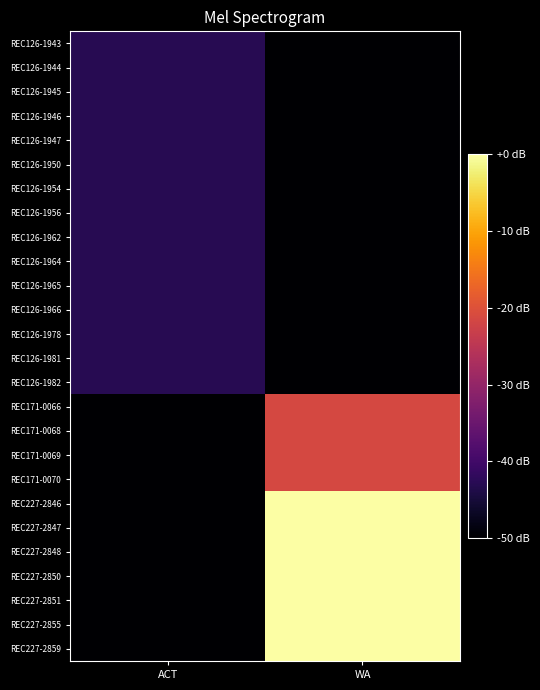

What is the total value across all series at WA?

52195